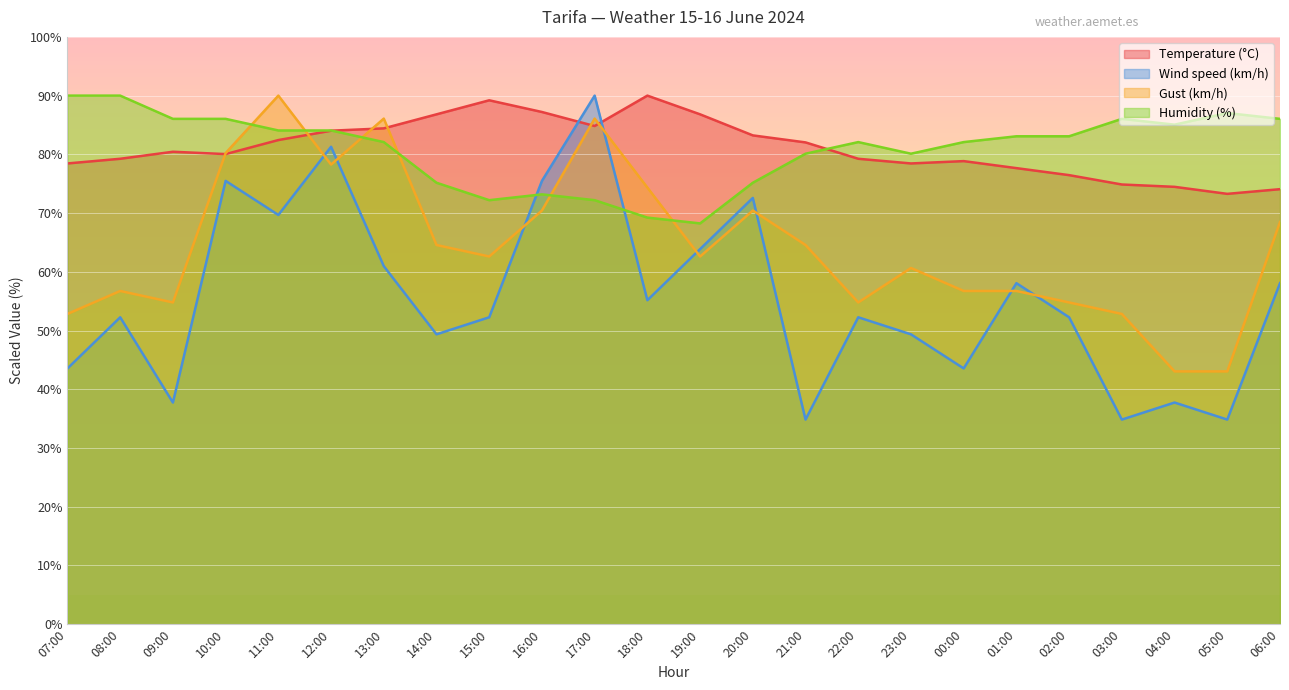

Between 14:00 and 13:00, which is larger?

14:00